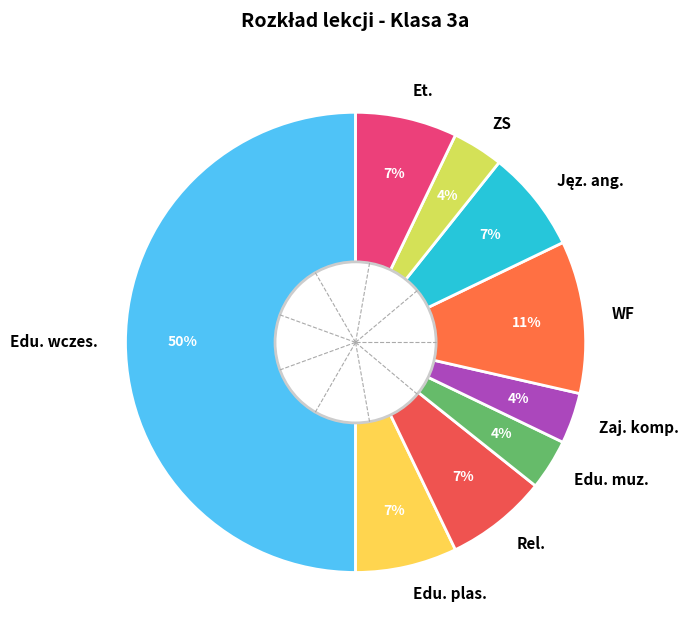

Approximately how many times larger is the value at Zaj. komp. compared to Edu. muz.?

1.0